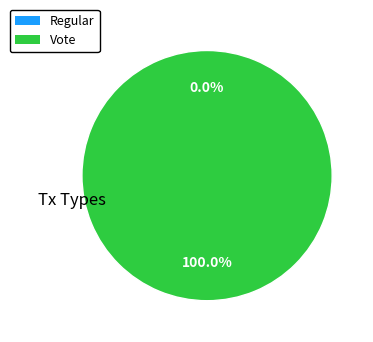

Count the number of slices in the pie.

2